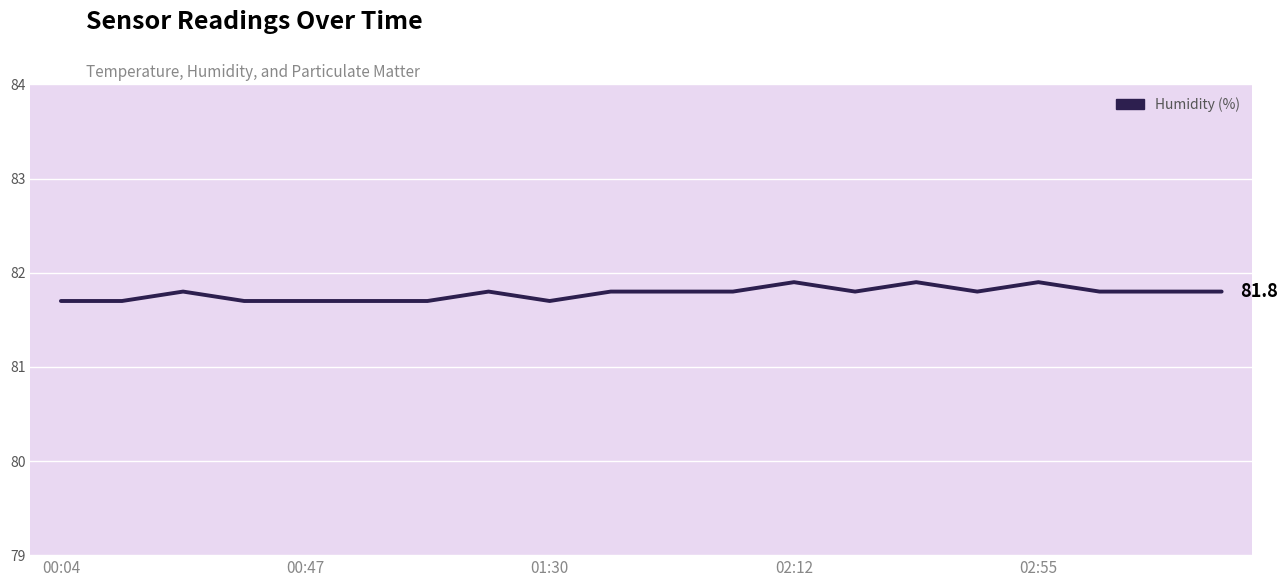

What is the smallest value displayed?

81.7